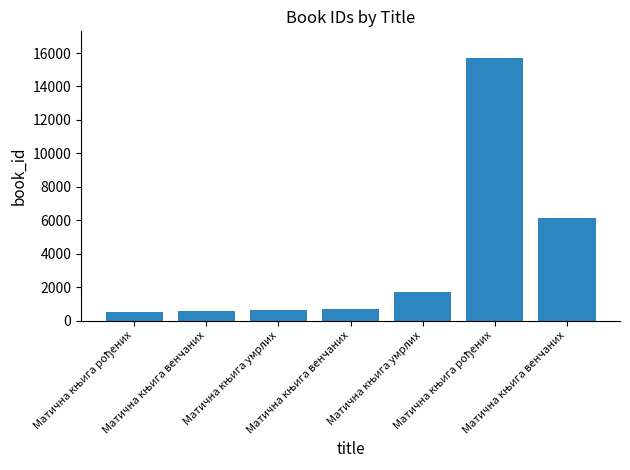

Reading left to right, transcribe all the data shown in this chart.

510	574	639	664	1681	15725	6153